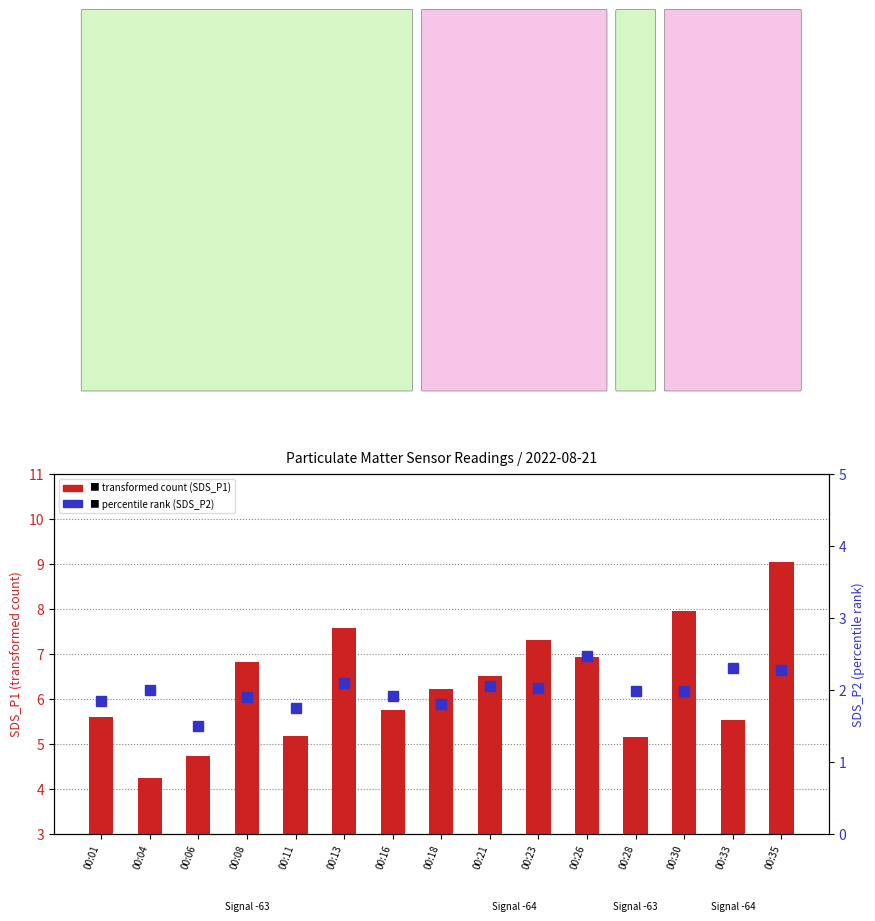

Rank the categories by transformed count (SDS_P1) value from lowest to highest.

00:04, 00:06, 00:28, 00:11, 00:33, 00:01, 00:16, 00:18, 00:21, 00:08, 00:26, 00:23, 00:13, 00:30, 00:35